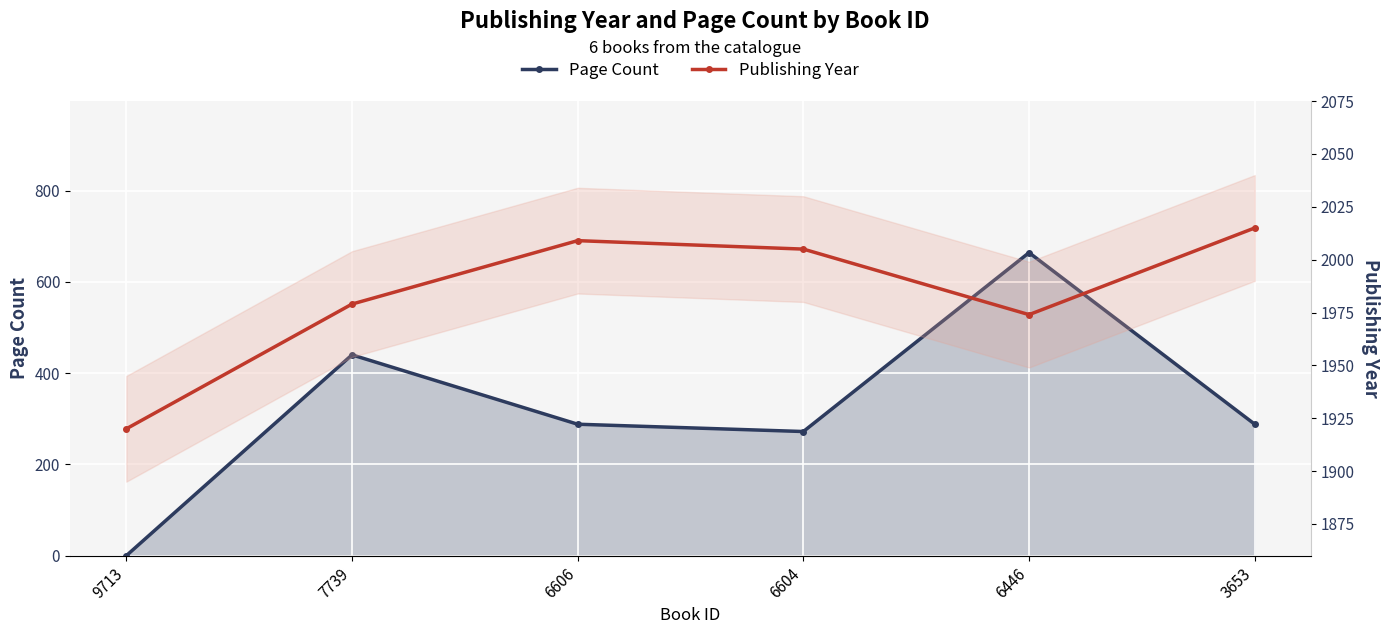

Reading right to left, extract all data points from this chart.

Page Count: 288	664	272	288	440	0
Publishing Year: 2015	1974	2005	2009	1979	1920